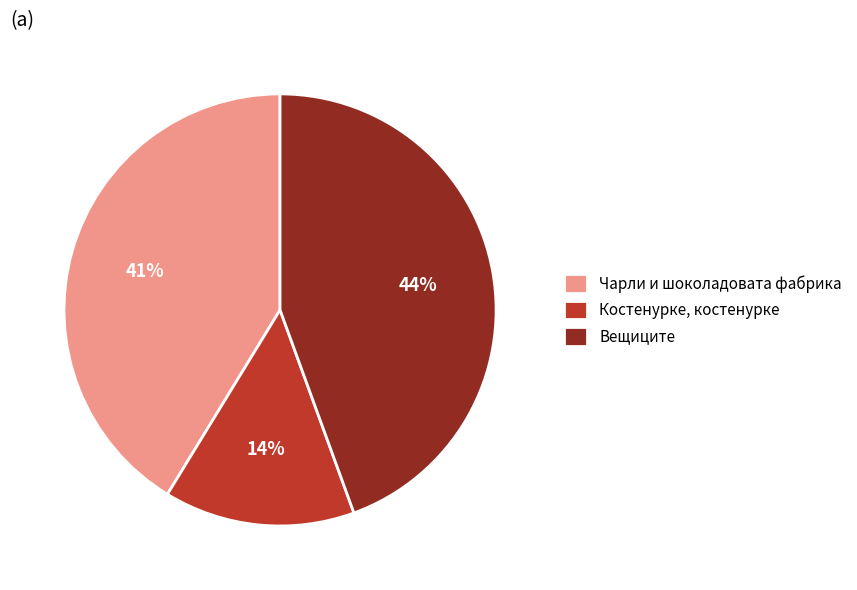

Do Чарли и шоколадовата фабрика and Костенурке, костенурке together represent more than half of the pie?

Yes